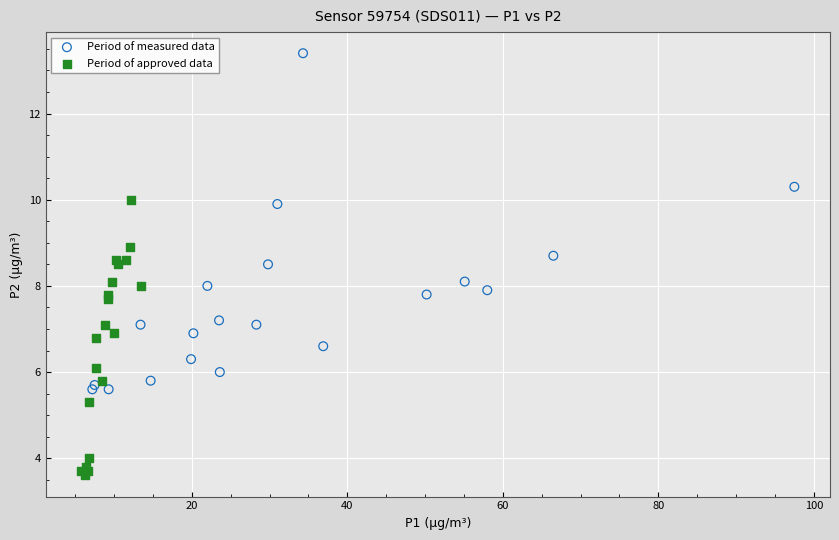

Which series has the largest Y range (max minus min)?

Period of measured data